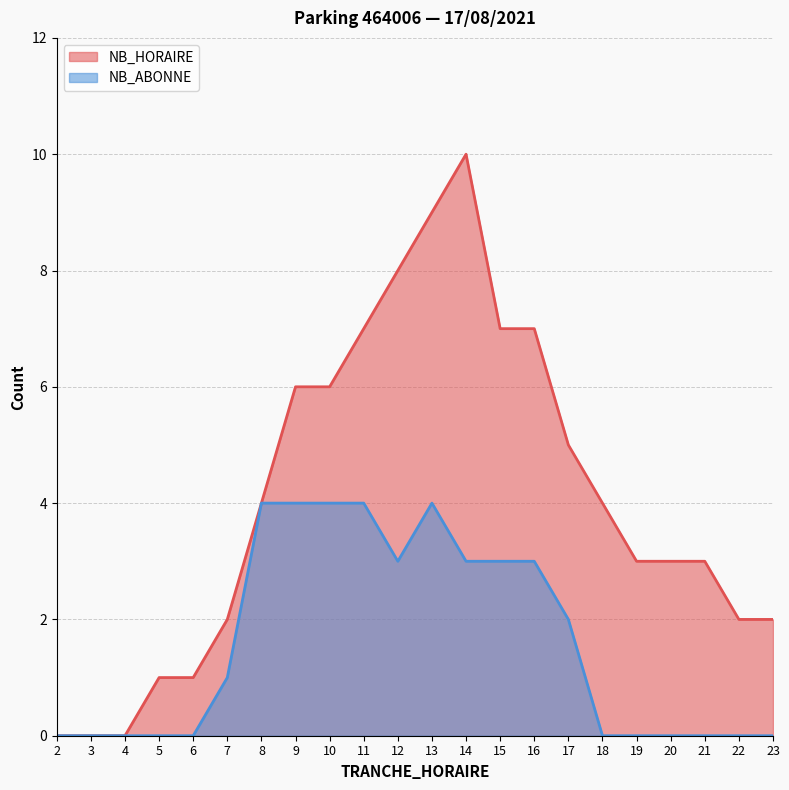

What is the difference between the highest and lowest values at 11?

3